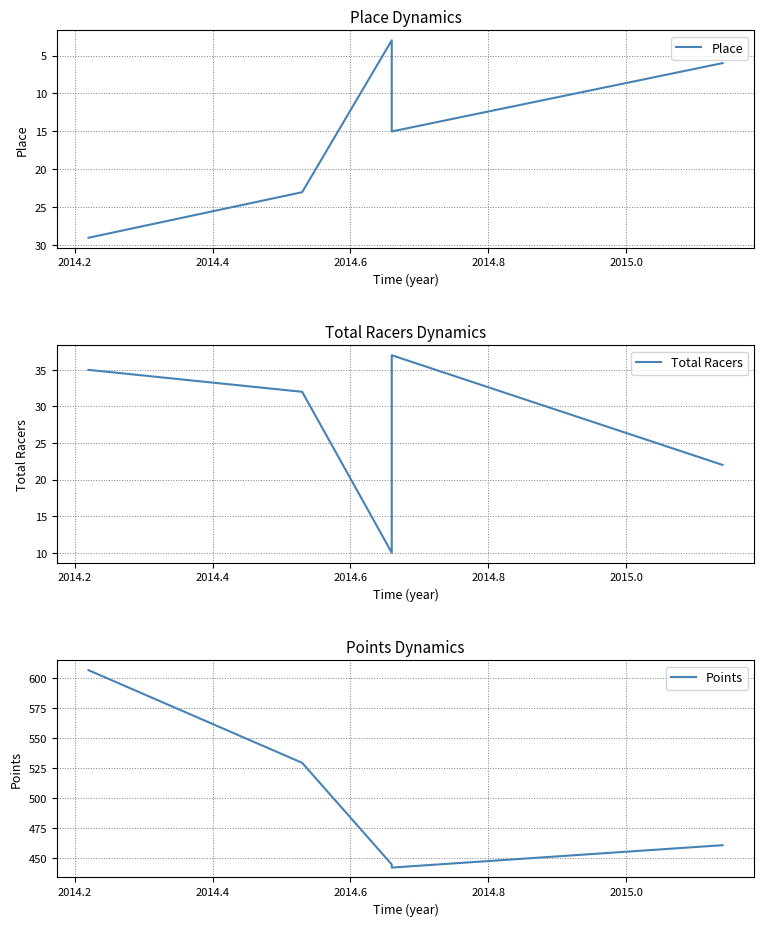

List the series in order of their peak value, highest first.

Points, Total Racers, Place